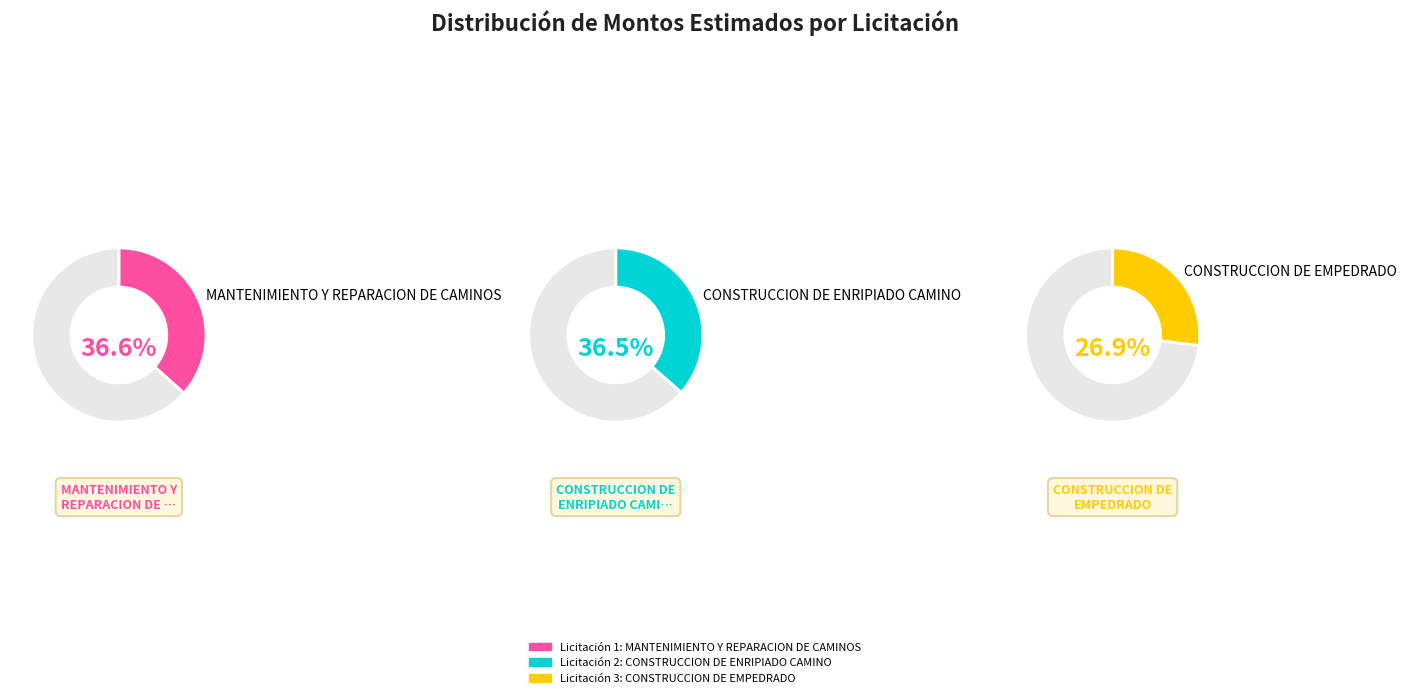

True or false: CONSTRUCCION DE ENRIPIADO CAMINO accounts for 26% of the total.

False